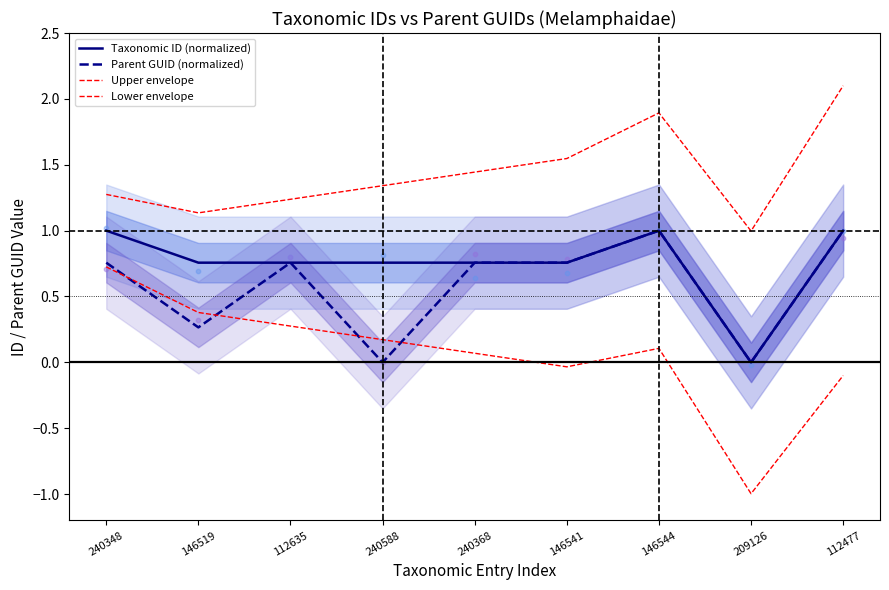

At which category is the sum across all series the highest?

146544